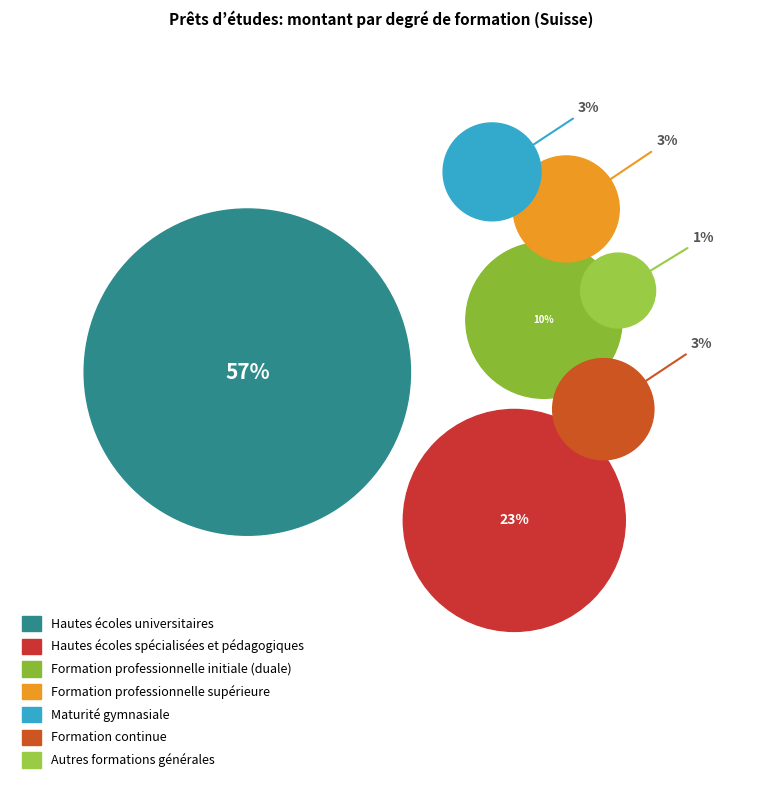

How much of the chart is everything except Autres formations générales?

99.0%